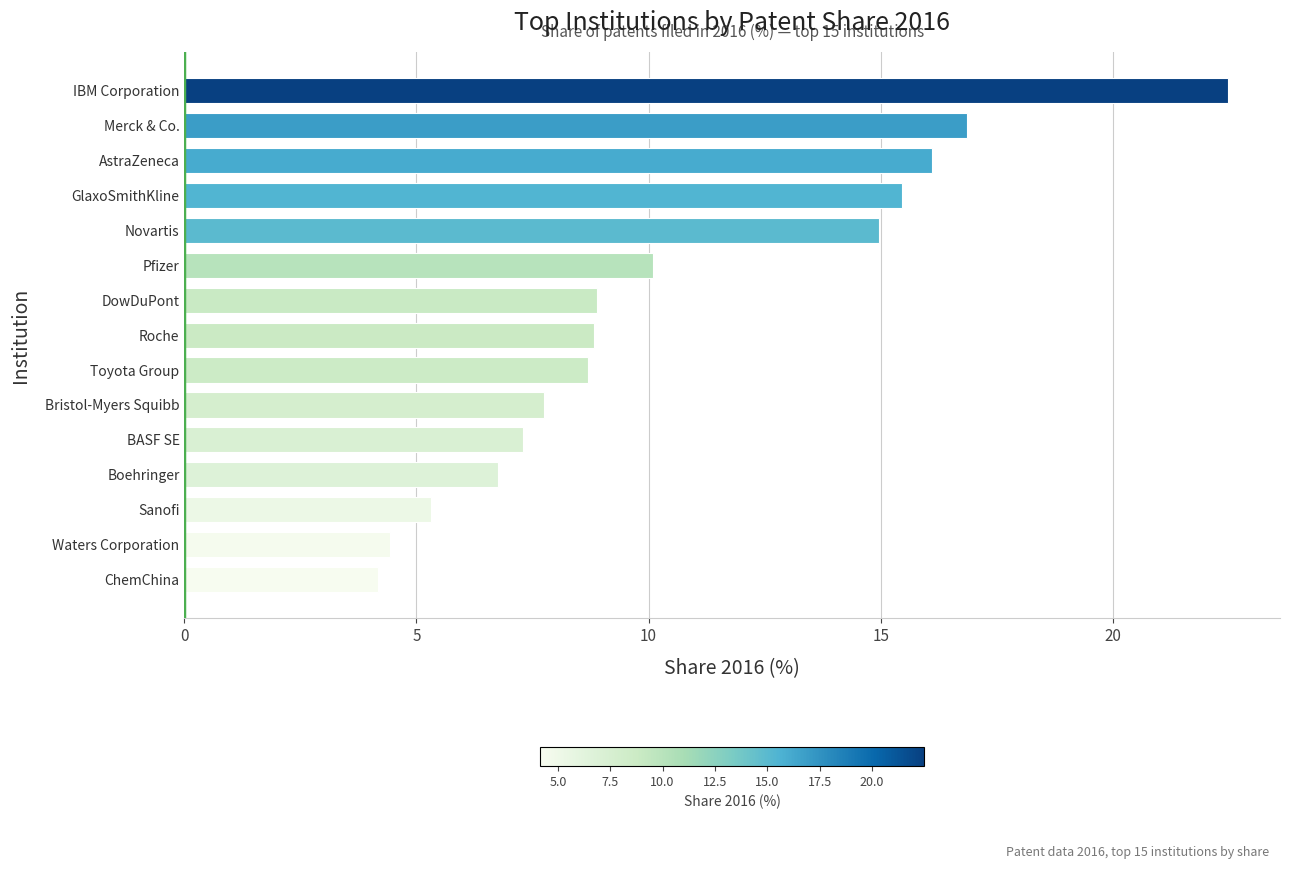

What is the average value?

10.5